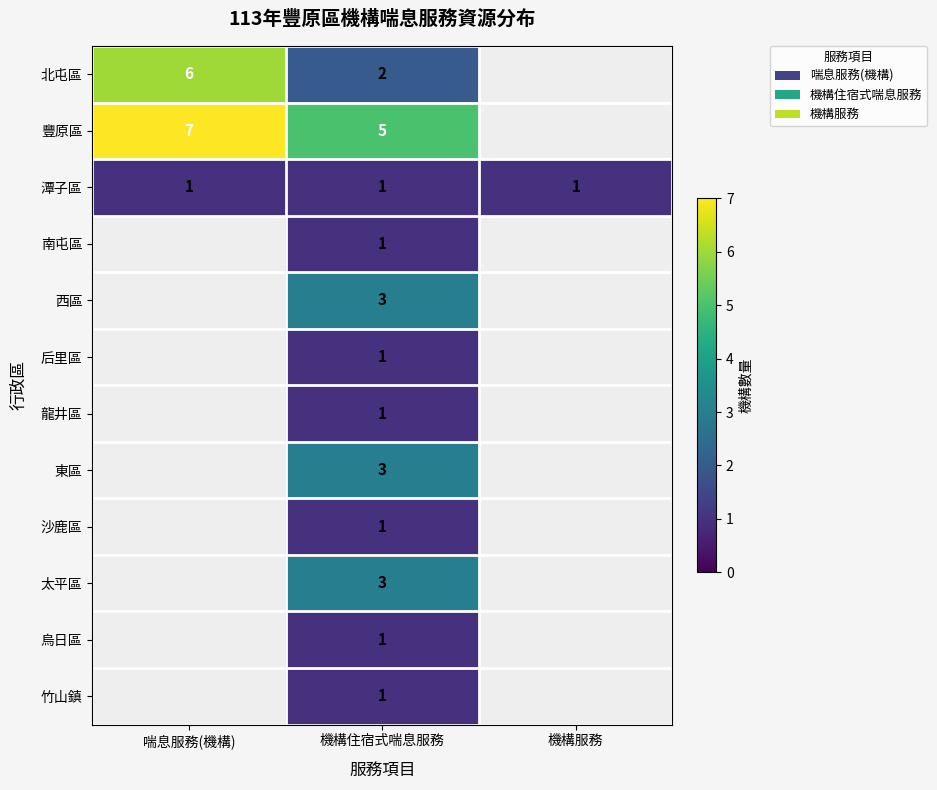

The value of 龍井區 at 機構住宿式喘息服務 is 1. True or false?

True